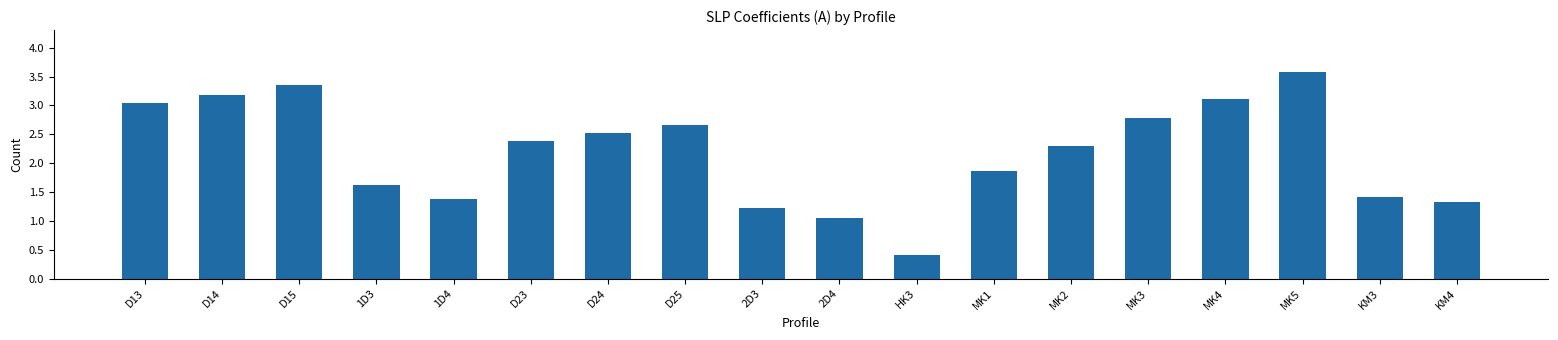

What is the greatest value displayed?

3.6